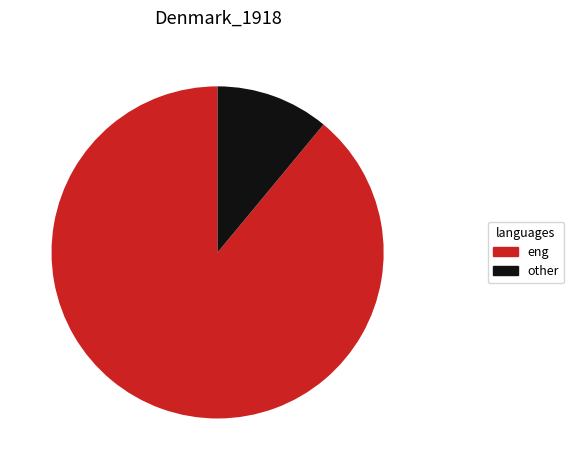

Does any single category account for the majority?

Yes